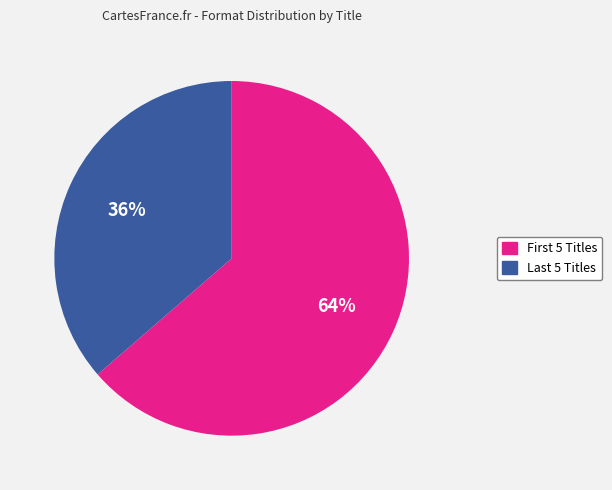

To the nearest percent, what is the average slice percentage?

50%